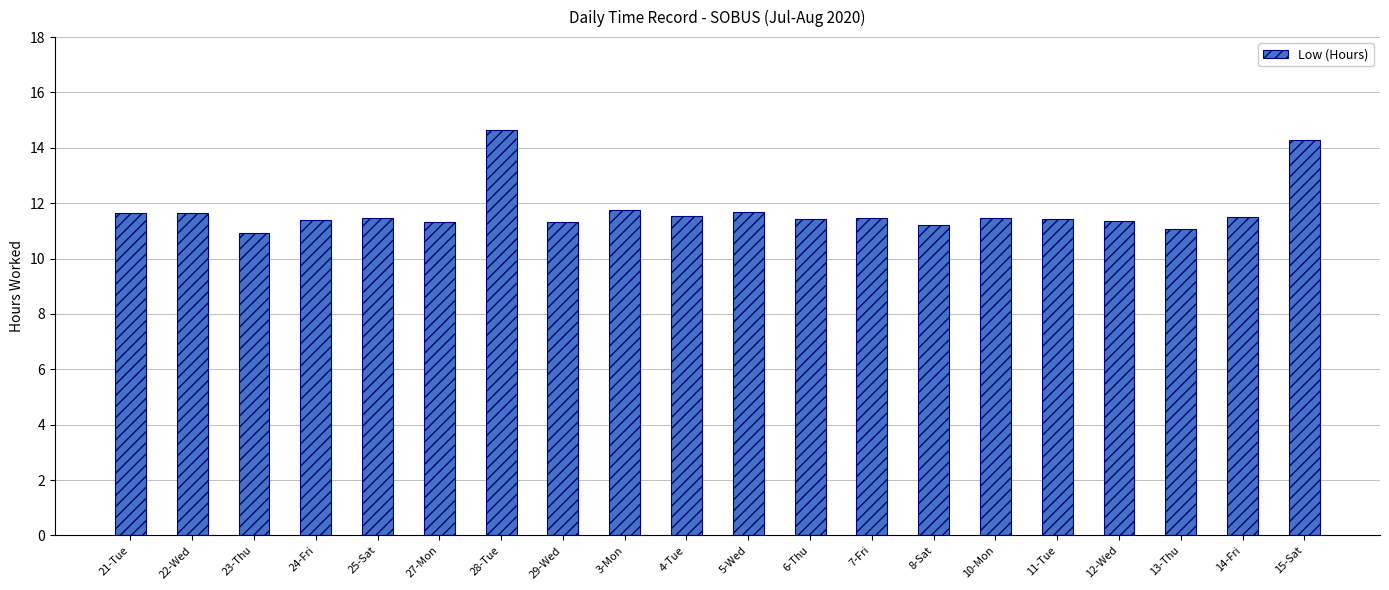

What is the value of the 12th bar from the left?

11.4